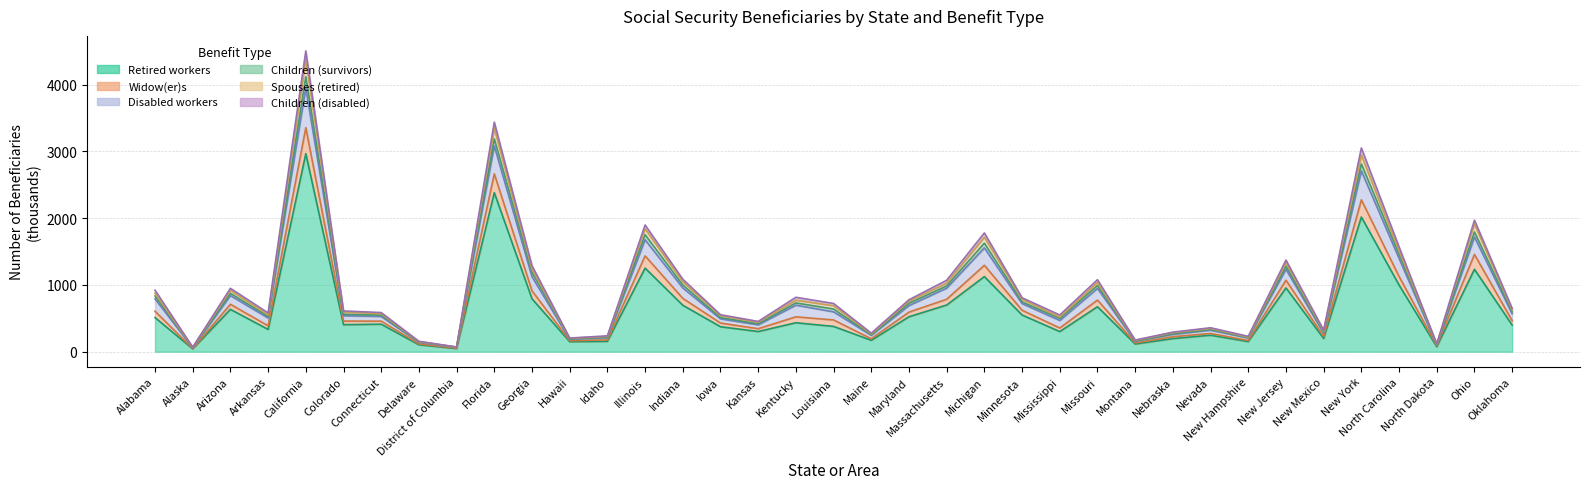

What value does the Disabled workers series have at Colorado?

560.5